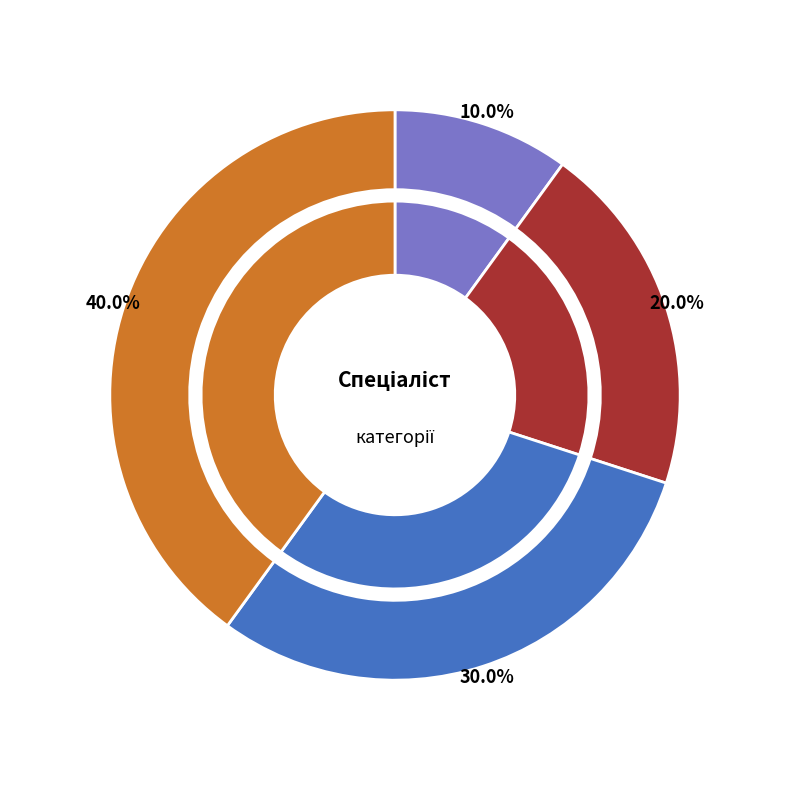

How many slices are in this pie chart?

4